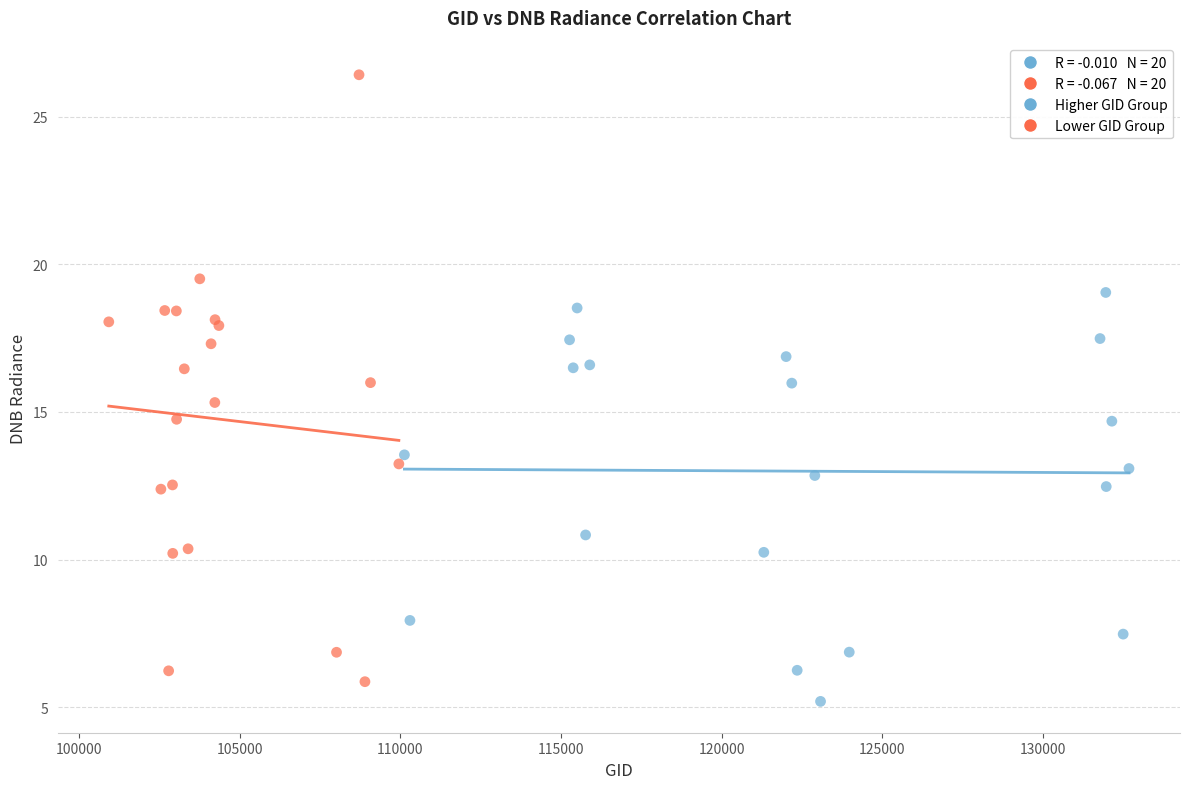

Which series has the widest spread of Y values?

Lower GID Group